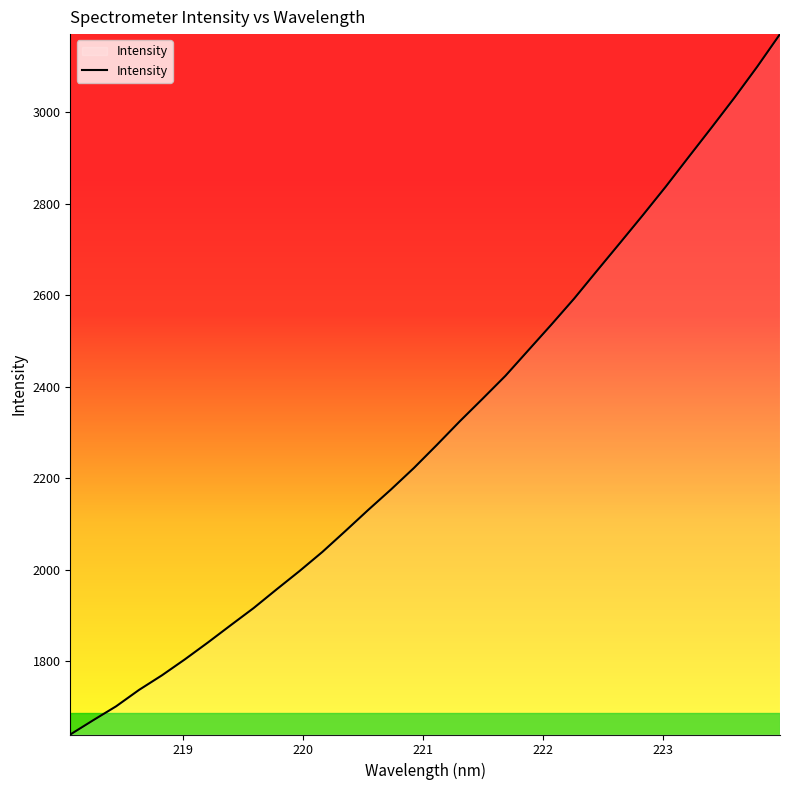

What is the minimum value shown in the chart?

1639.4